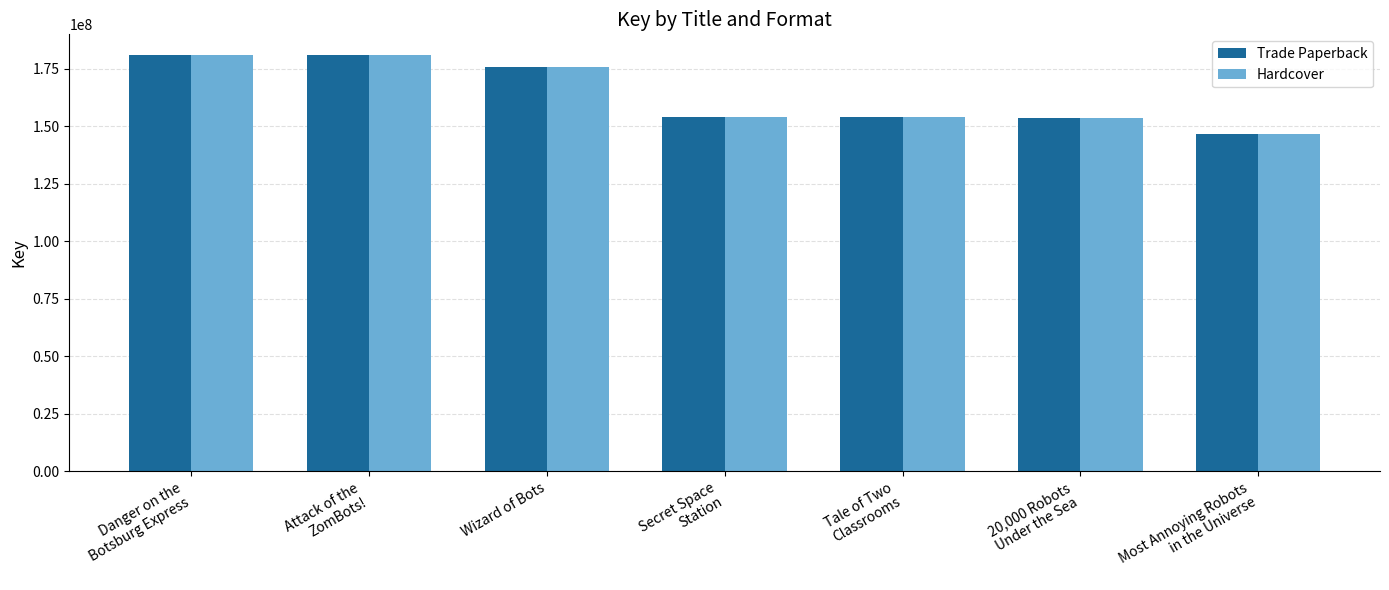

How many values in the Trade Paperback series are below 154096979?

3